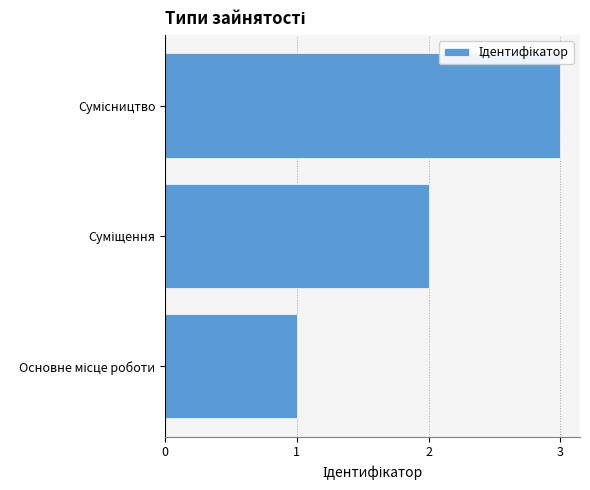

What is the sum of all values?

6